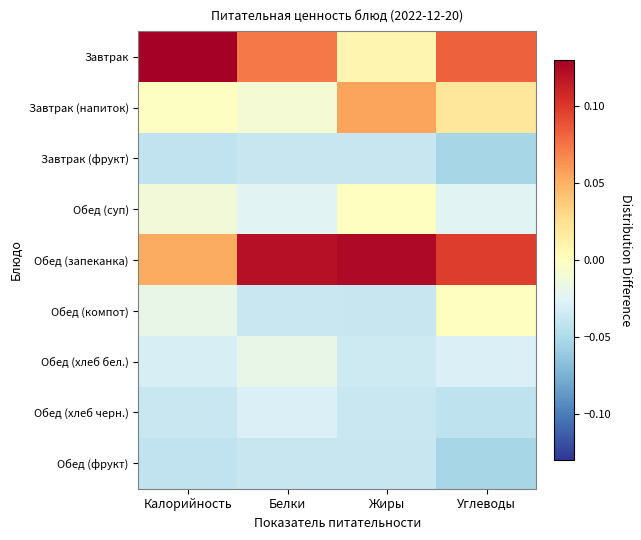

What is the spread (max minus min) of values at Углеводы?

0.2